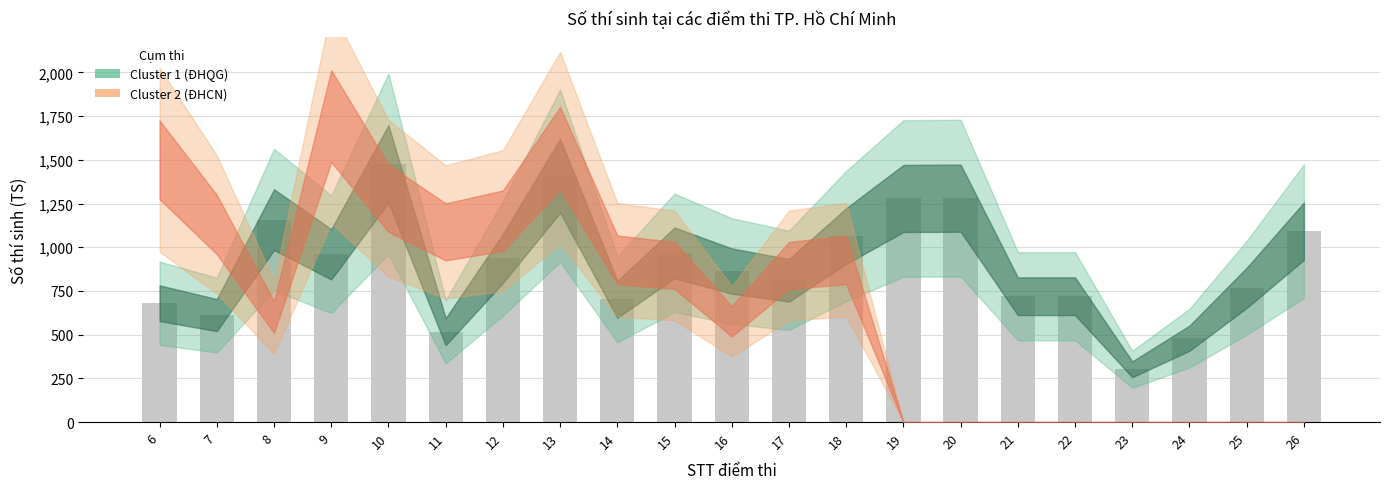

How many data points does each series have?

21